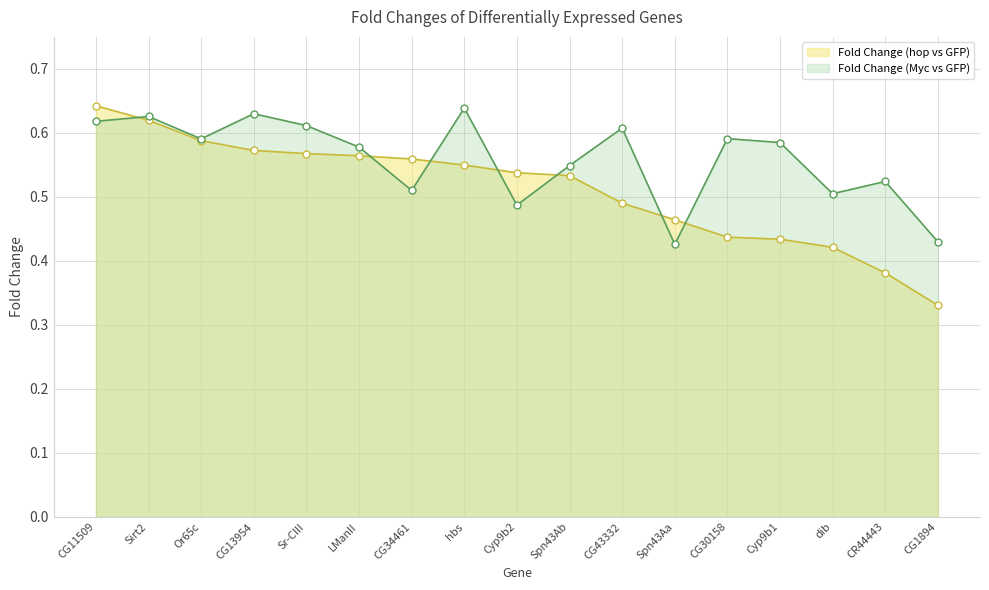

How many series are shown in this chart?

2